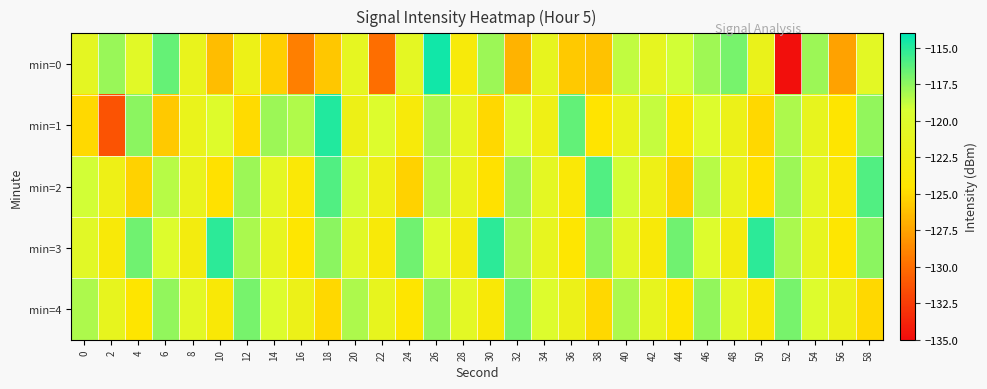

Reading left to right, what are all the values shown in this chart?

min=0: 0=-121.0	2=-117.7	4=-120.5	6=-116.5	8=-121.6	10=-126.4	12=-122.1	14=-125.5	16=-129.2	18=-125.9	20=-121.1	22=-130.0	24=-120.8	26=-114.5	28=-123.5	30=-117.8	32=-126.8	34=-121.3	36=-125.8	38=-126.1	40=-118.7	42=-121.2	44=-119.1	46=-117.9	48=-116.9	50=-121.8	52=-134.8	54=-117.9	56=-127.5	58=-120.7
min=1: 0=-125.0	2=-131.3	4=-117.4	6=-125.8	8=-121.7	10=-120.0	12=-125.0	14=-117.8	16=-118.3	18=-114.8	20=-122.1	22=-119.9	24=-123.5	26=-118.2	28=-121.0	30=-125.1	32=-119.2	34=-122.3	36=-116.5	38=-124.6	40=-121.7	42=-118.8	44=-123.9	46=-119.9	48=-122.0	50=-125.1	52=-118.2	54=-121.3	56=-124.5	58=-117.6
min=2: 0=-119.1	2=-122.2	4=-125.3	6=-118.5	8=-121.6	10=-124.7	12=-117.8	14=-120.9	16=-123.9	18=-116.0	20=-119.1	22=-122.2	24=-125.3	26=-118.5	28=-121.6	30=-124.7	32=-117.8	34=-120.9	36=-123.9	38=-116.0	40=-119.1	42=-122.2	44=-125.3	46=-118.5	48=-121.6	50=-124.7	52=-117.8	54=-120.9	56=-123.9	58=-116.0
min=3: 0=-120.5	2=-123.6	4=-116.7	6=-119.8	8=-123.0	10=-115.1	12=-118.2	14=-121.3	16=-124.4	18=-117.4	20=-120.5	22=-123.6	24=-116.7	26=-119.8	28=-123.0	30=-115.1	32=-118.2	34=-121.3	36=-124.4	38=-117.4	40=-120.5	42=-123.6	44=-116.7	46=-119.8	48=-123.0	50=-115.1	52=-118.2	54=-121.3	56=-124.4	58=-117.4
min=4: 0=-118.2	2=-121.3	4=-124.5	6=-117.6	8=-120.7	10=-123.8	12=-116.9	14=-119.9	16=-122.0	18=-125.1	20=-118.2	22=-121.3	24=-124.5	26=-117.6	28=-120.7	30=-123.8	32=-116.9	34=-119.9	36=-122.0	38=-125.1	40=-118.2	42=-121.3	44=-124.5	46=-117.6	48=-120.7	50=-123.8	52=-116.9	54=-119.9	56=-122.0	58=-125.1